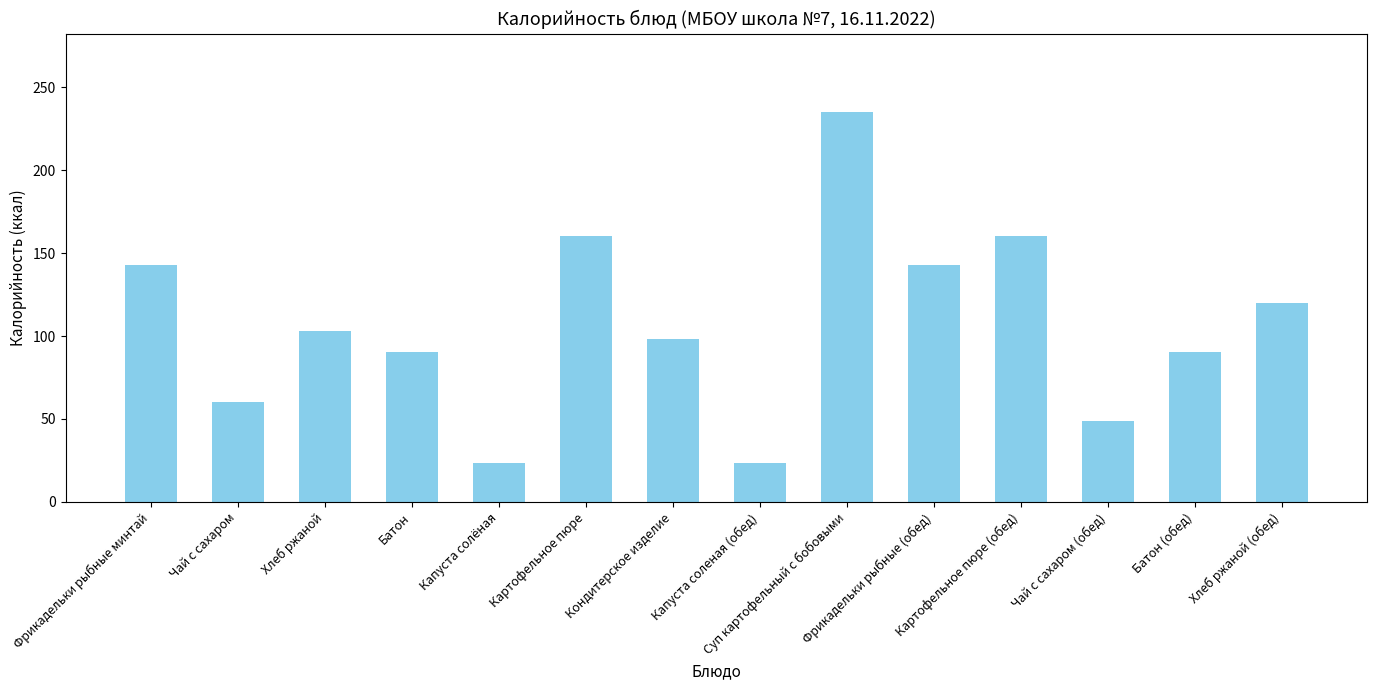

What is the sum of the values at Батон (обед) and Суп картофельный с бобовыми?

325.7